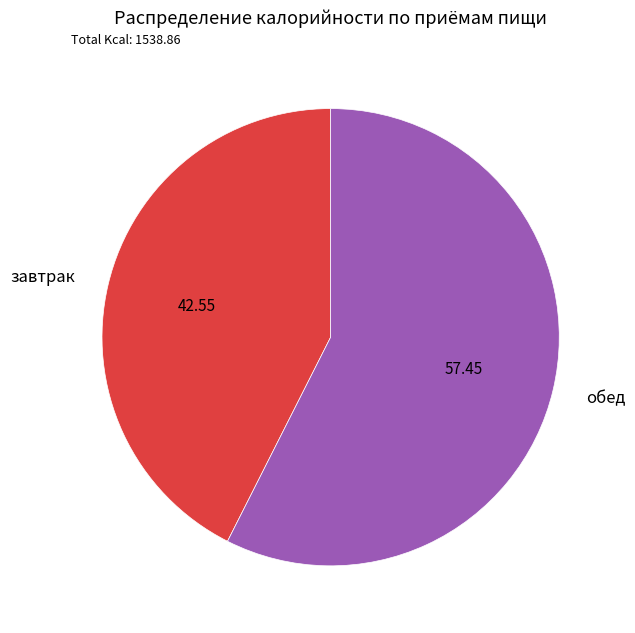

Which slice represents more than half of the pie?

обед